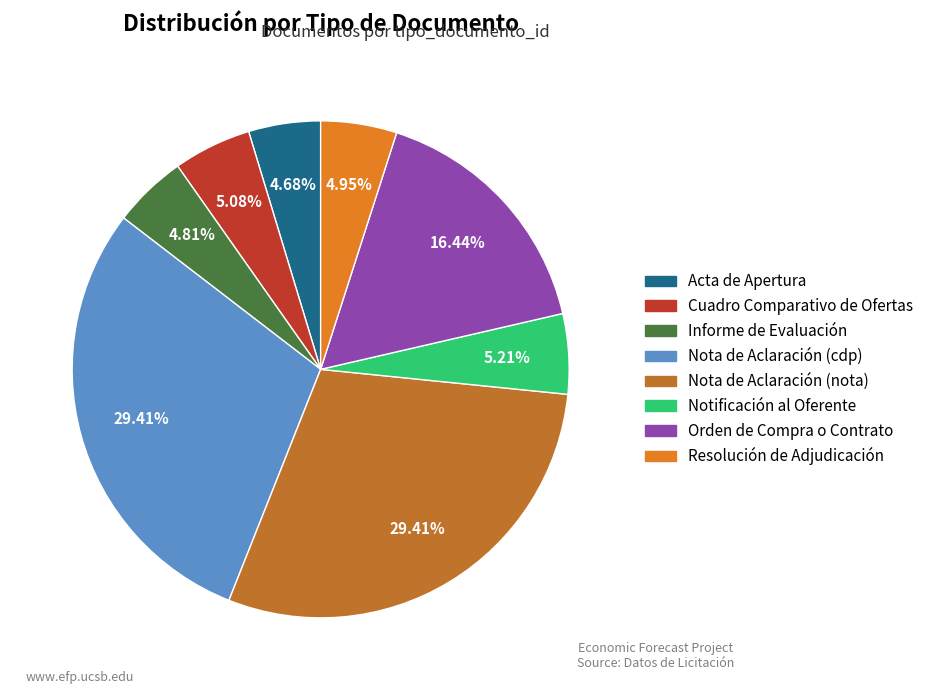

What is the ratio of the value at Nota de Aclaración (nota) to the value at Resolución de Adjudicación?

5.9